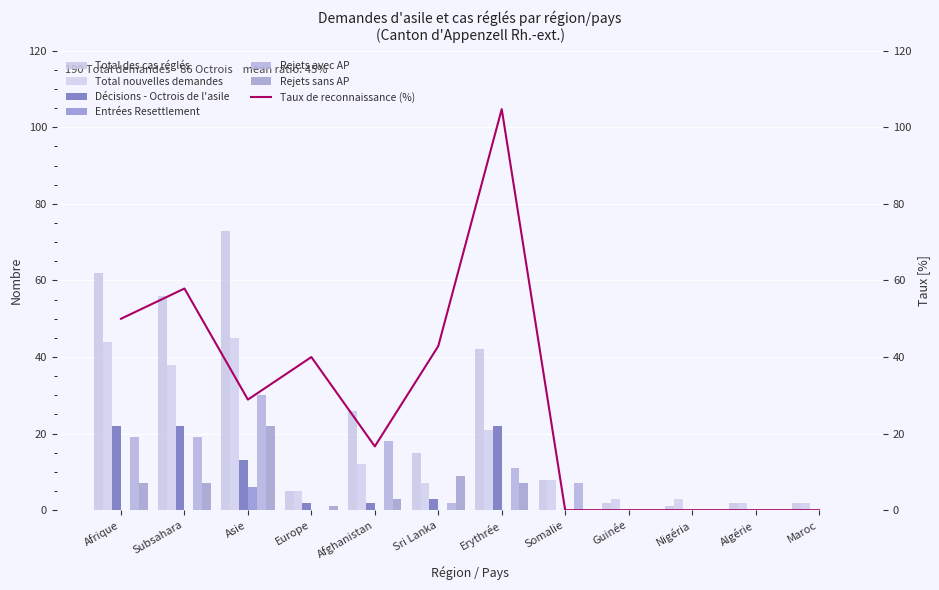

How many categories are shown in the chart?

12